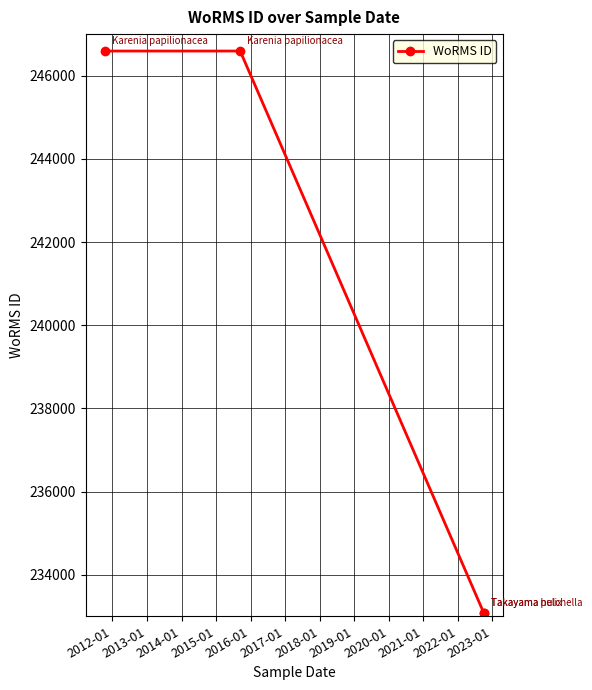

Read the value at 2012-01, to the nearest 100.

246600